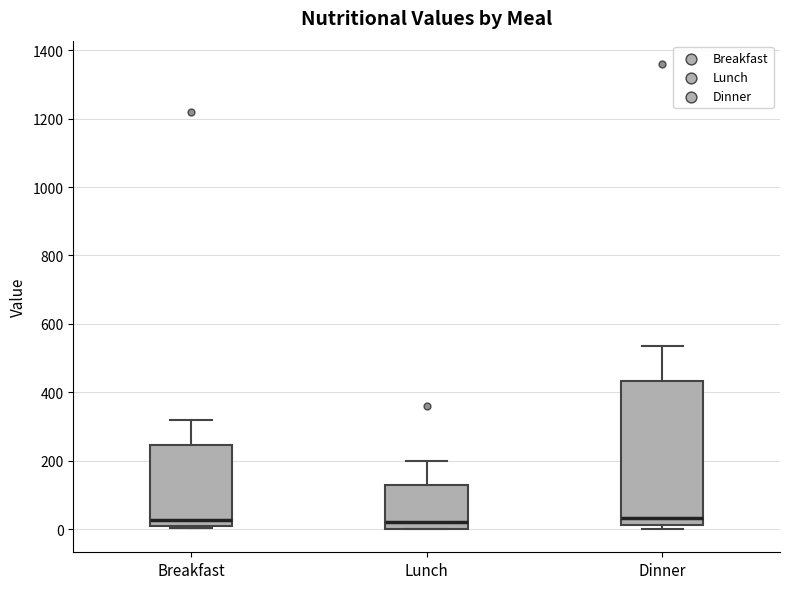

Where is the upper edge of the box for Lunch on the y-axis? The values are not printed on the chart, so give them approximately, as read against the axis.

120